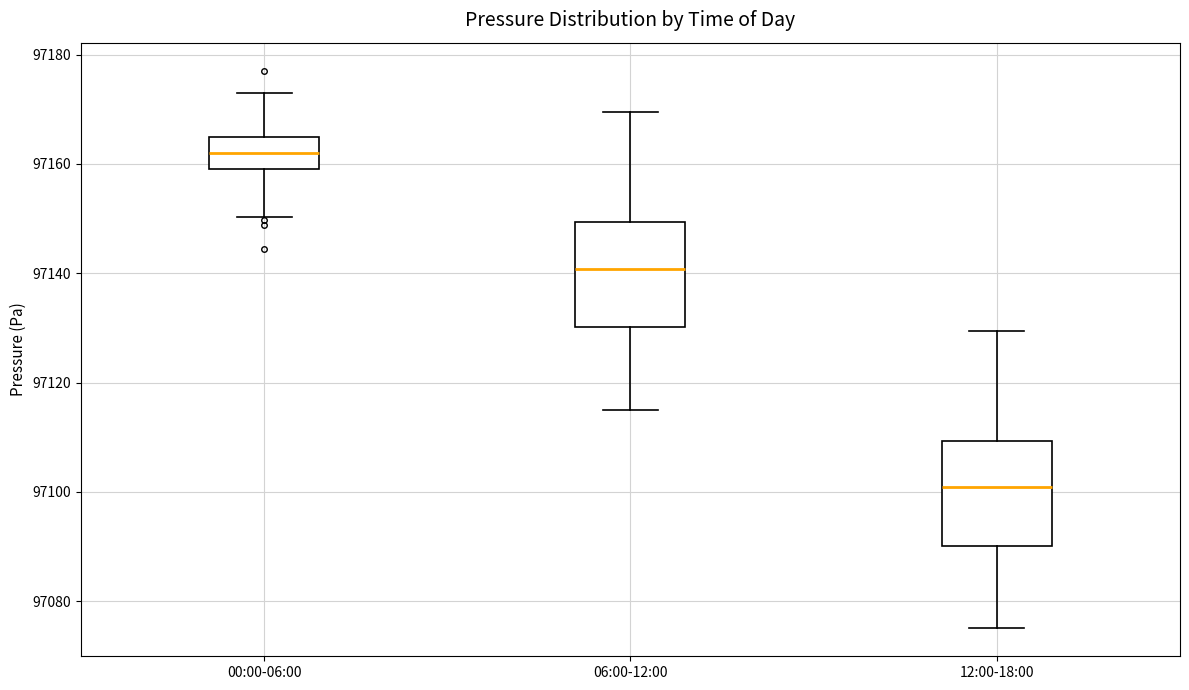

Which box has the highest median line?

00:00-06:00